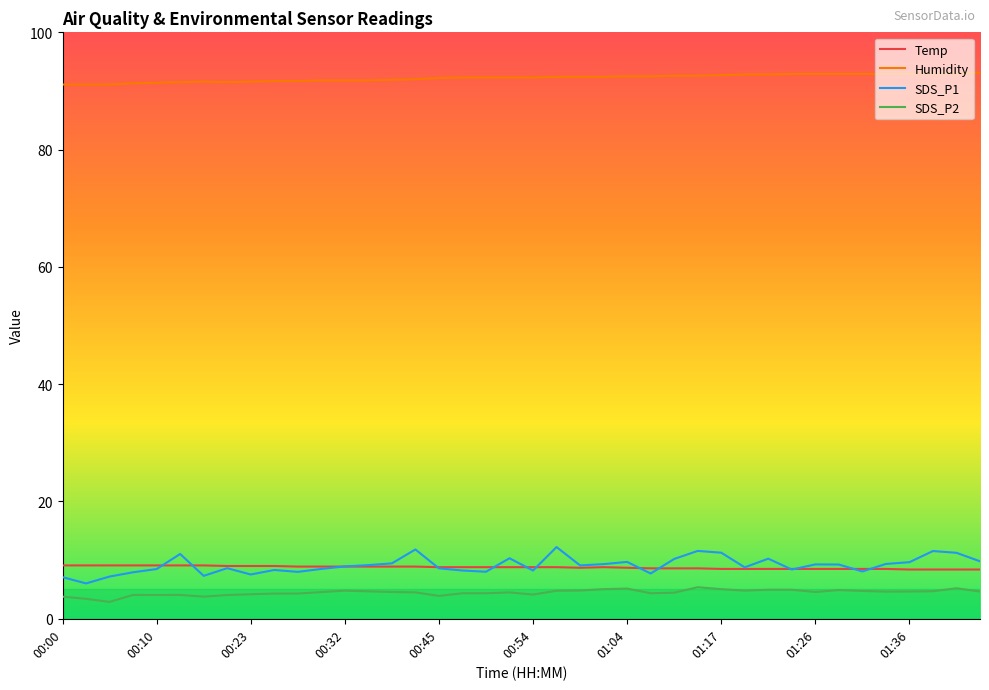

True or false: SDS_P2 and Humidity intersect in this chart.

False